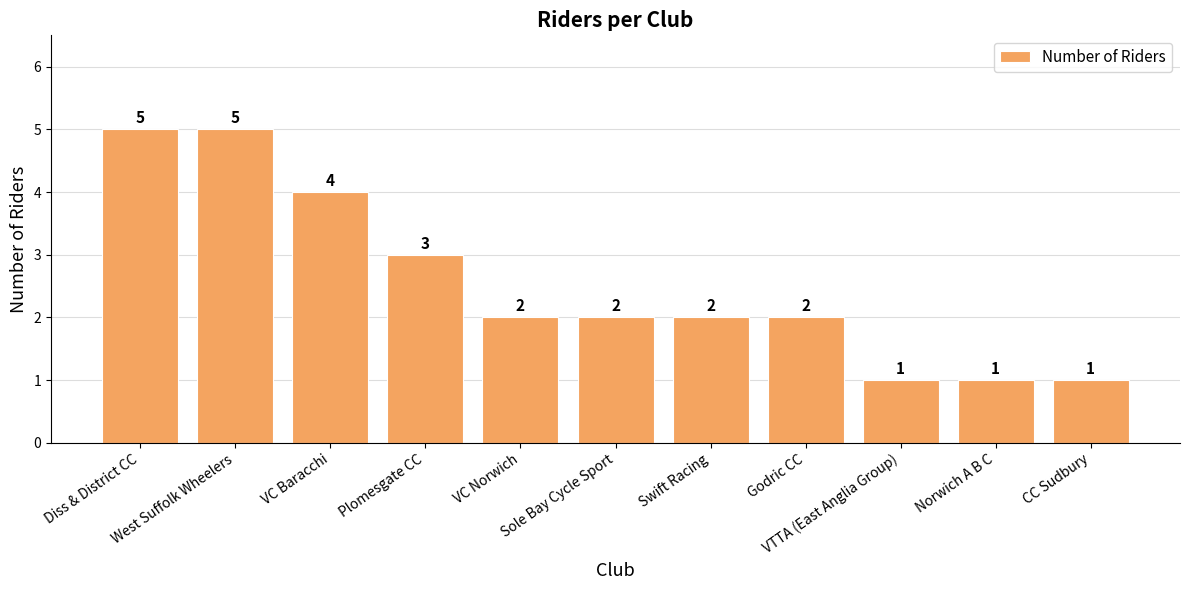

Reading left to right, extract all data points from this chart.

5	5	4	3	2	2	2	2	1	1	1